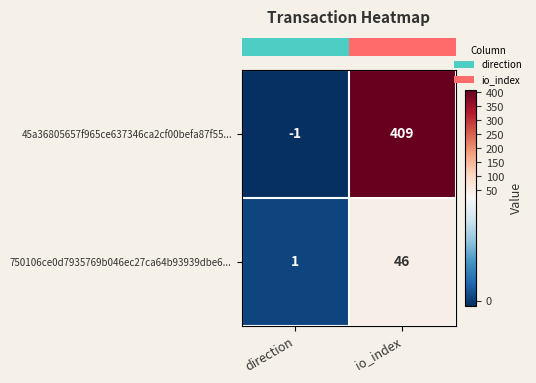

Reading left to right, transcribe all the data shown in this chart.

45a36805657f965ce637346ca2cf00befa87f55...: -1	409
750106ce0d7935769b046ec27ca64b93939dbe6...: 1	46